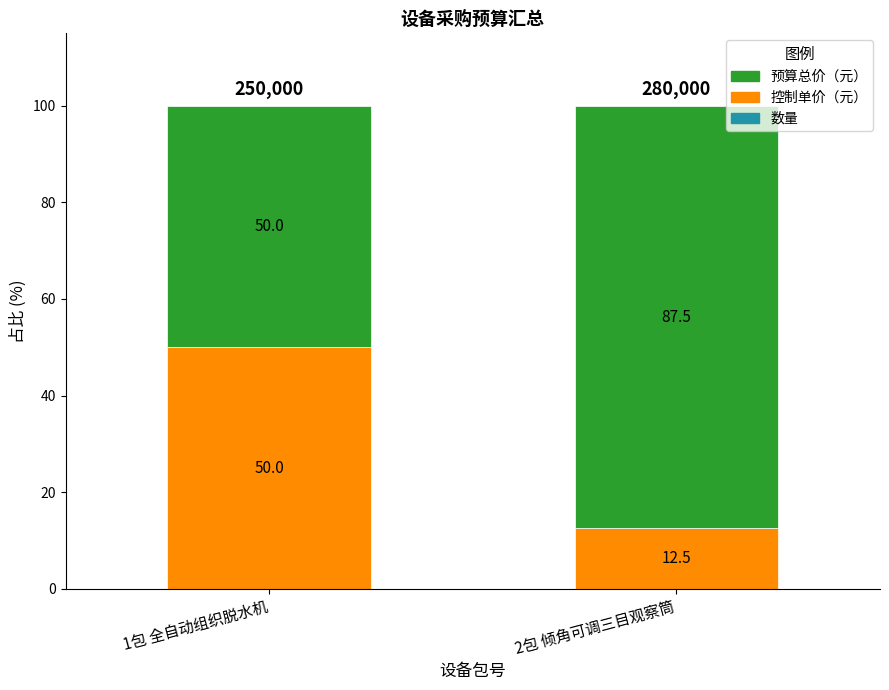

What is the total value across all series at 1包 全自动组织脱水机?

100.0